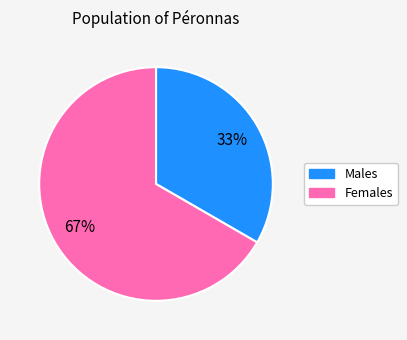

To the nearest percent, what is the average slice percentage?

50%